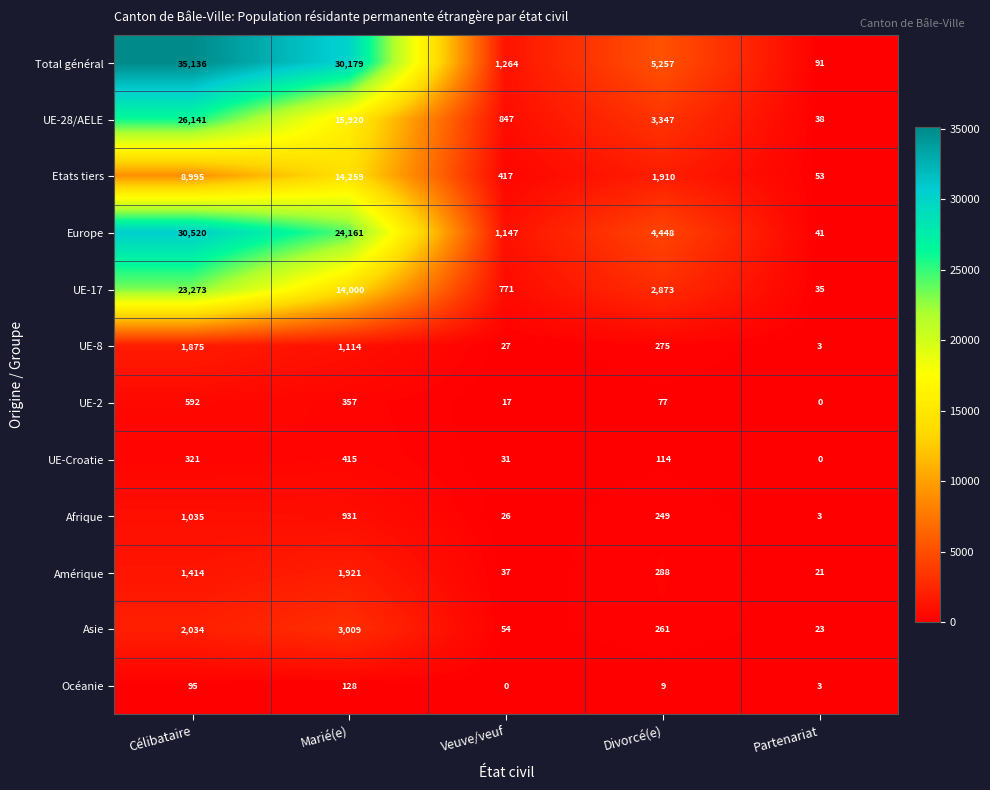

Which series changed the most between Célibataire and Divorcé(e)?

Total général